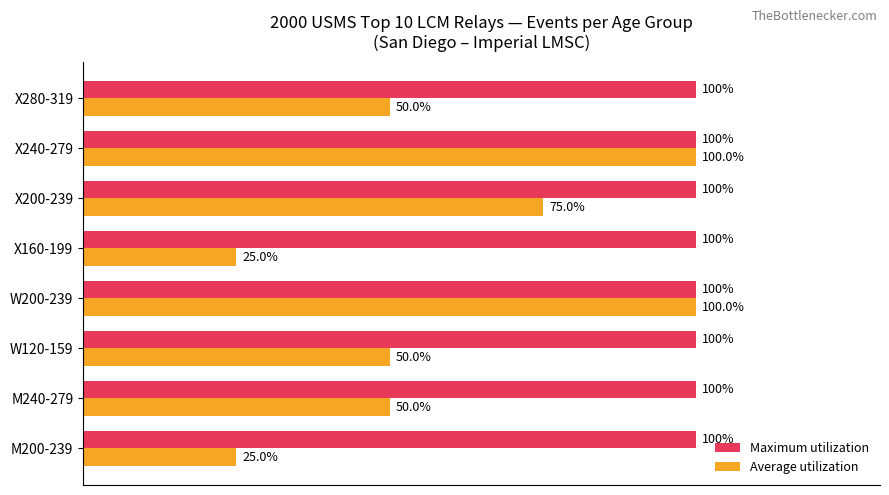

Which series has the largest total across all categories?

Maximum utilization